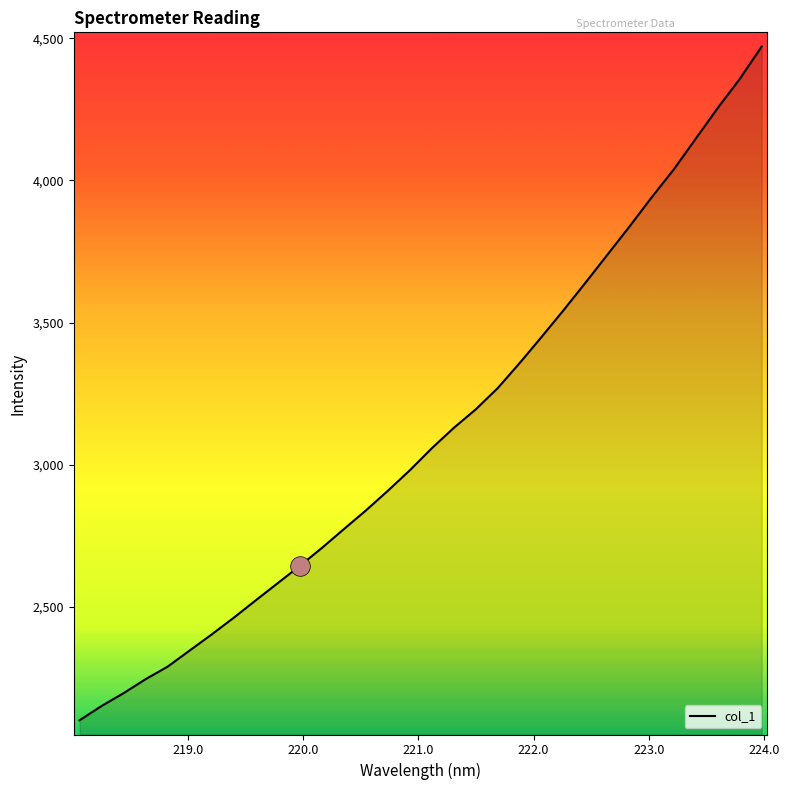

What is the maximum value shown in the chart?

4471.3